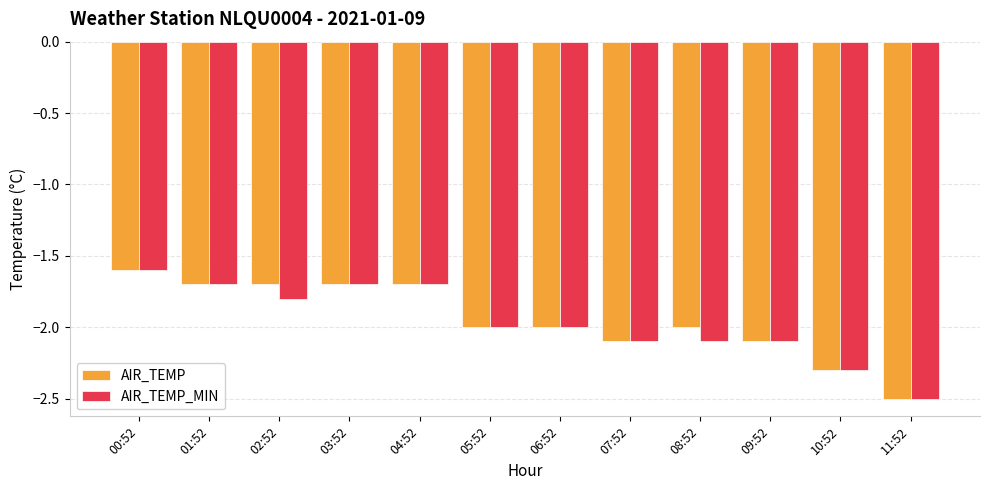

How many data points in AIR_TEMP_MIN are above -2?

5